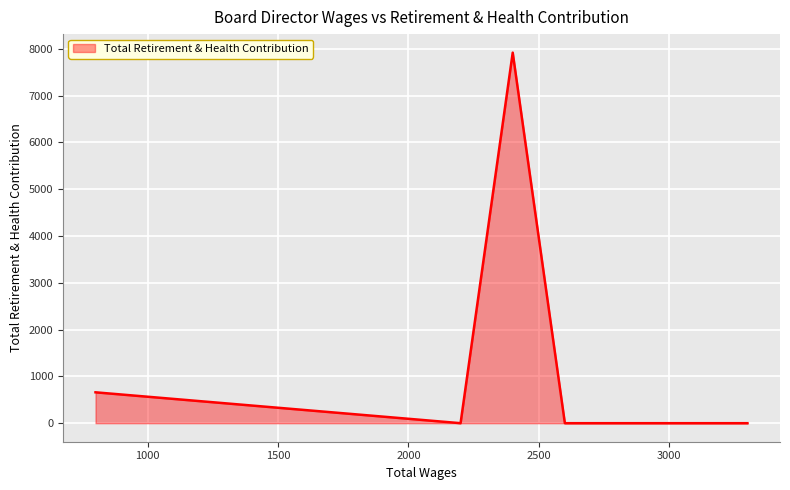

What is the maximum value shown in the chart?

7920